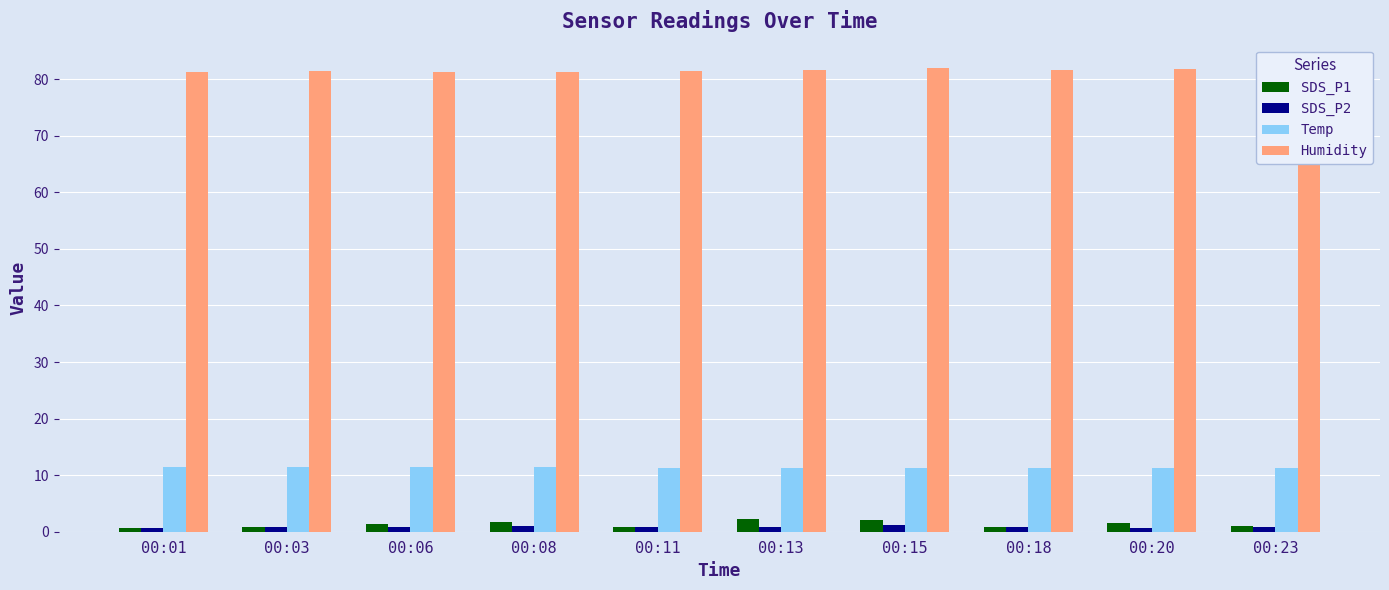

How many categories are shown in the chart?

10